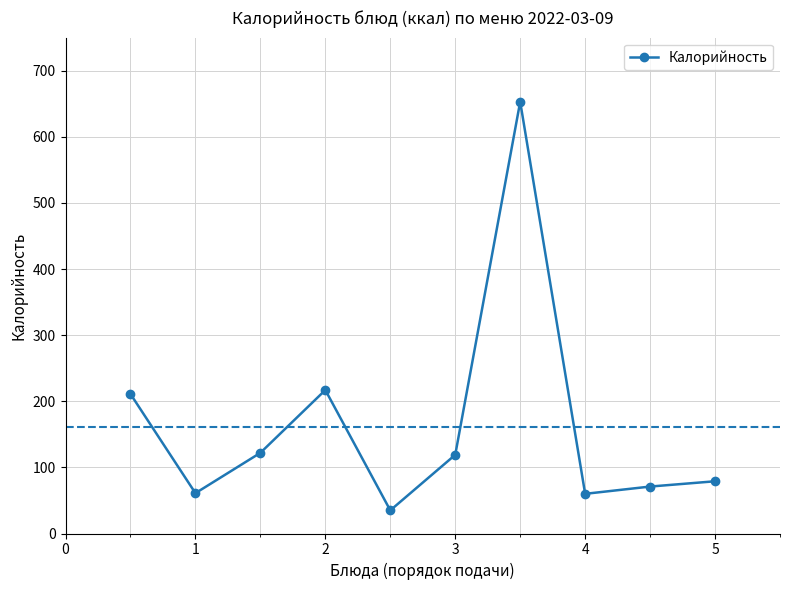

What is the smallest value displayed?

35